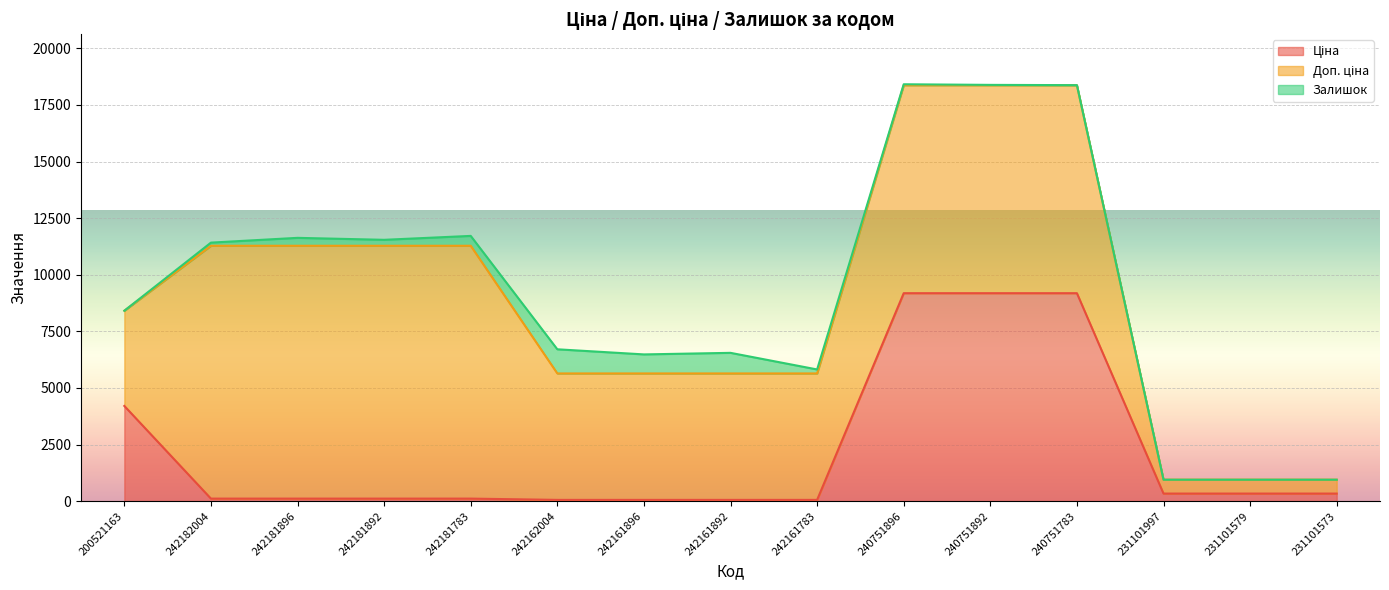

At which category is the sum across all series the highest?

240751896